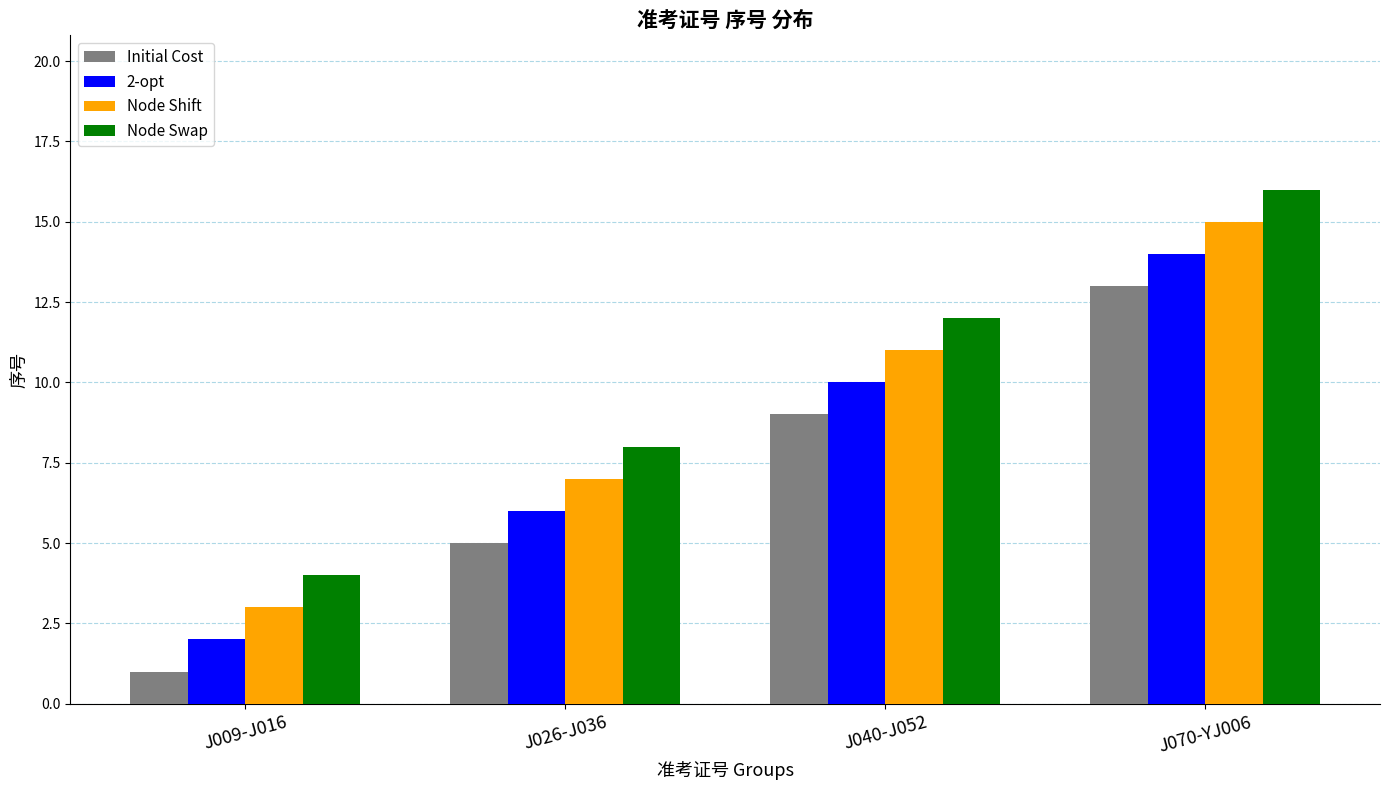

True or false: 2-opt has a value of 2 at J009-J016.

True